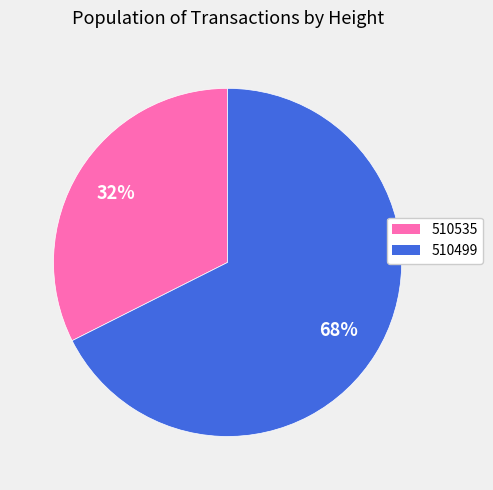

Is the sum of 510499 and 510535 greater than half?

Yes